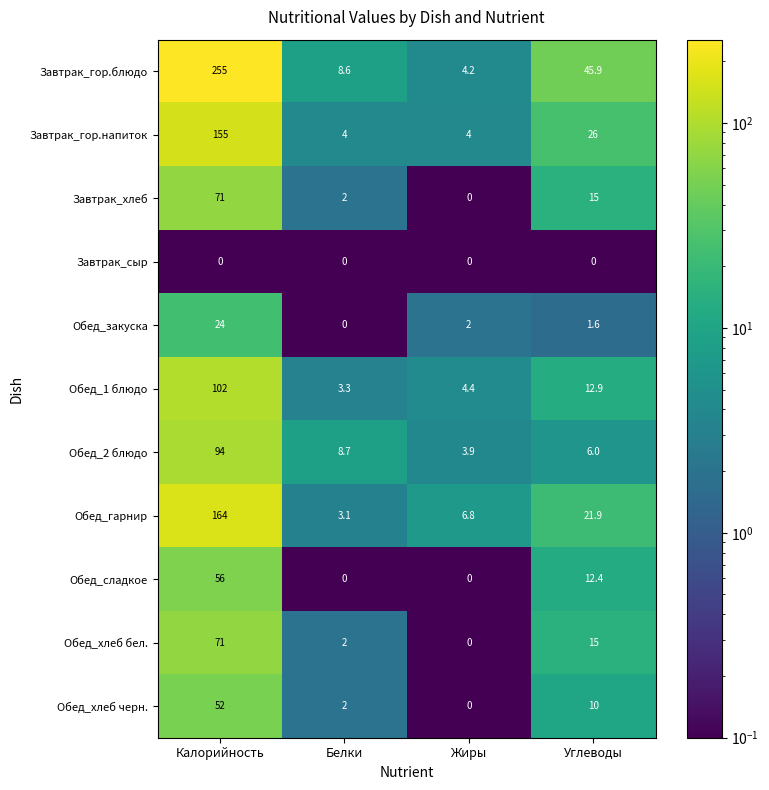

Which series changed the most between Калорийность and Углеводы?

Завтрак_гор.блюдо